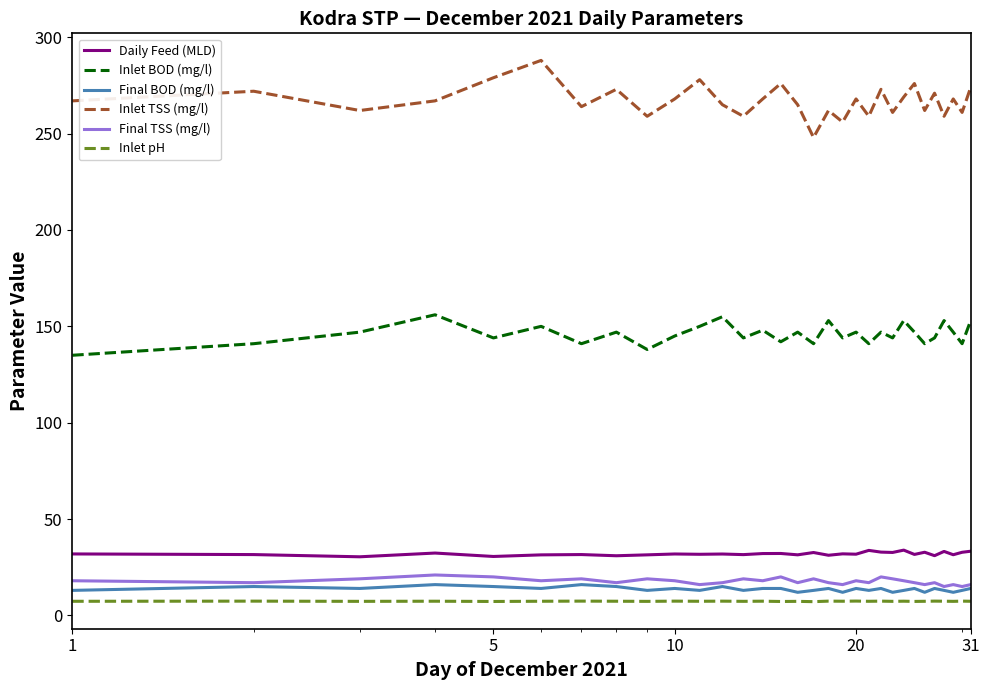

What is the maximum value shown in the chart?

288.0